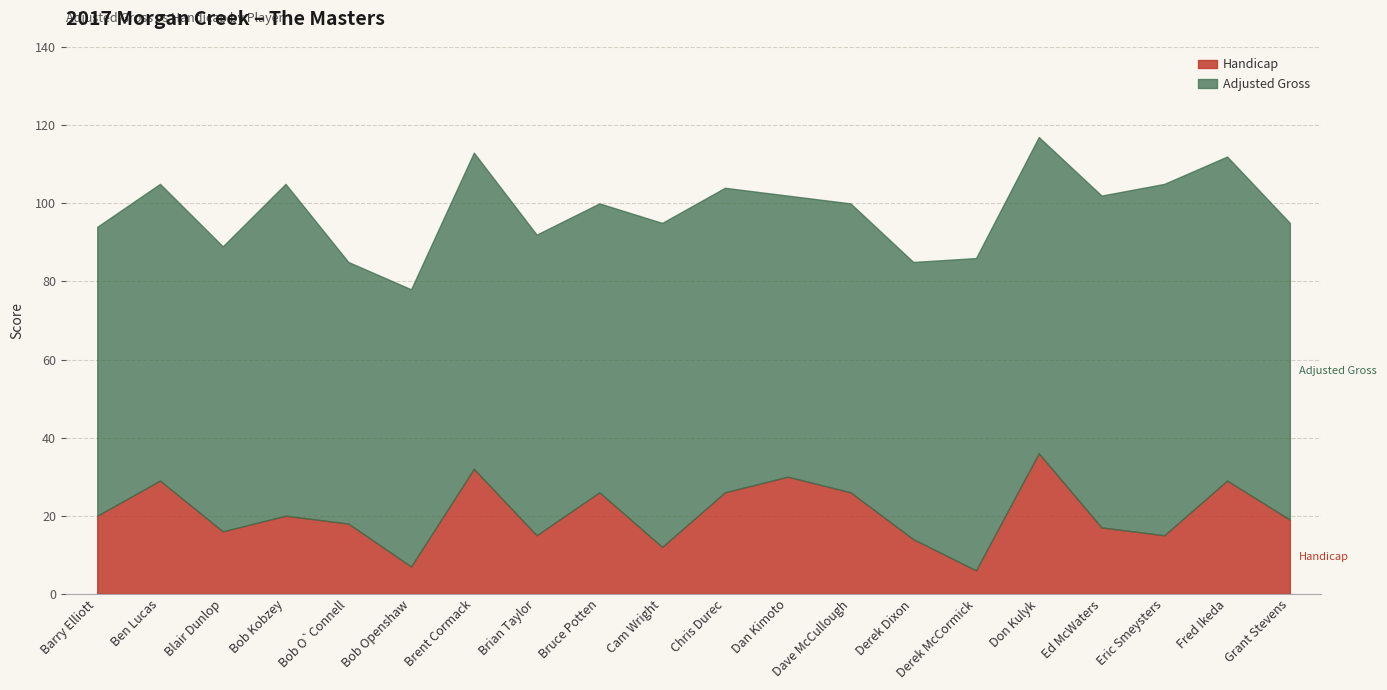

At which category does Adjusted Gross reach its first local peak?

Ben Lucas